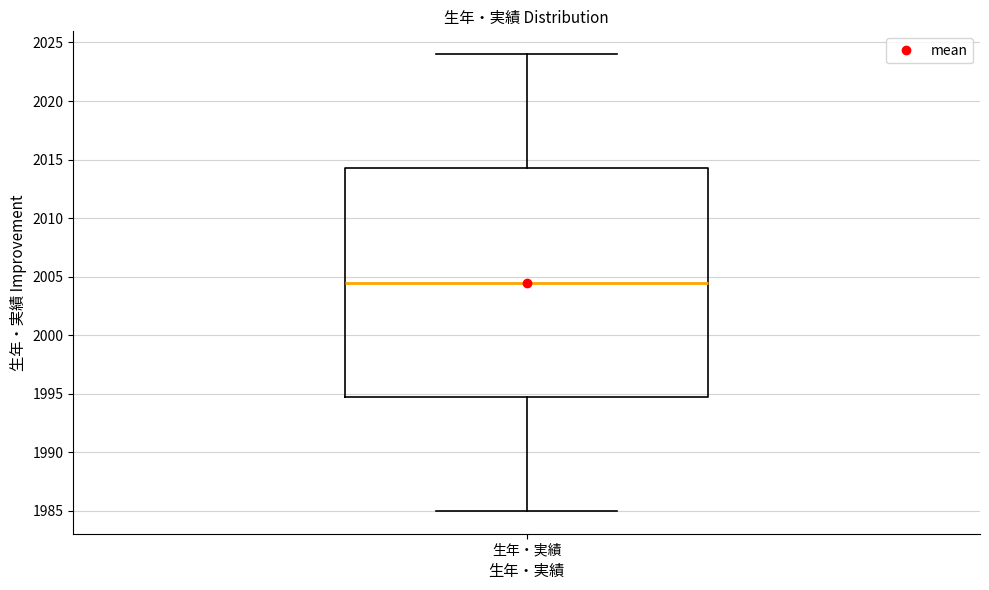

Where does the upper whisker of the box for 生年・実績 end on the y-axis? The values are not printed on the chart, so give them approximately, as read against the axis.

2024.0